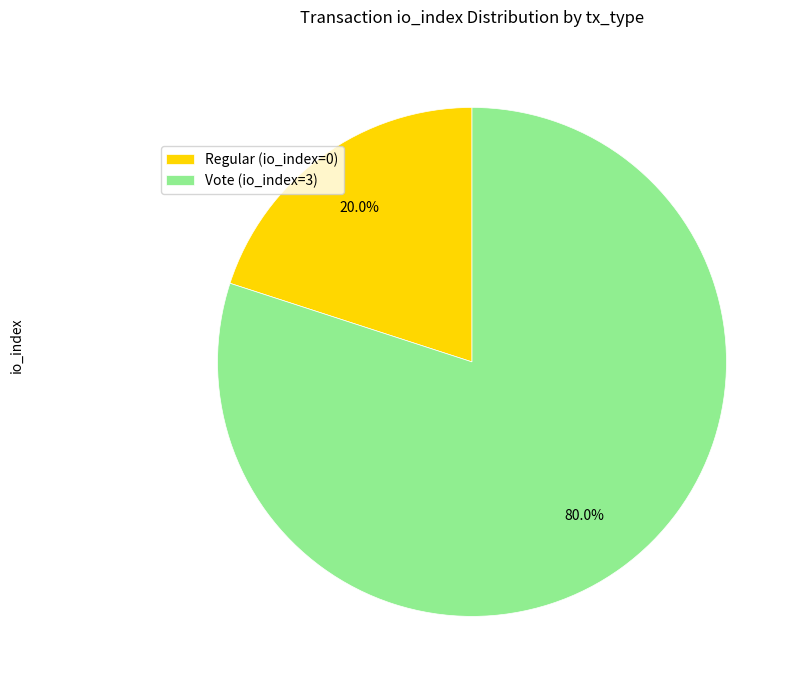

Approximately how many times larger is the value at Vote (io_index=3) compared to Regular (io_index=0)?

4.0